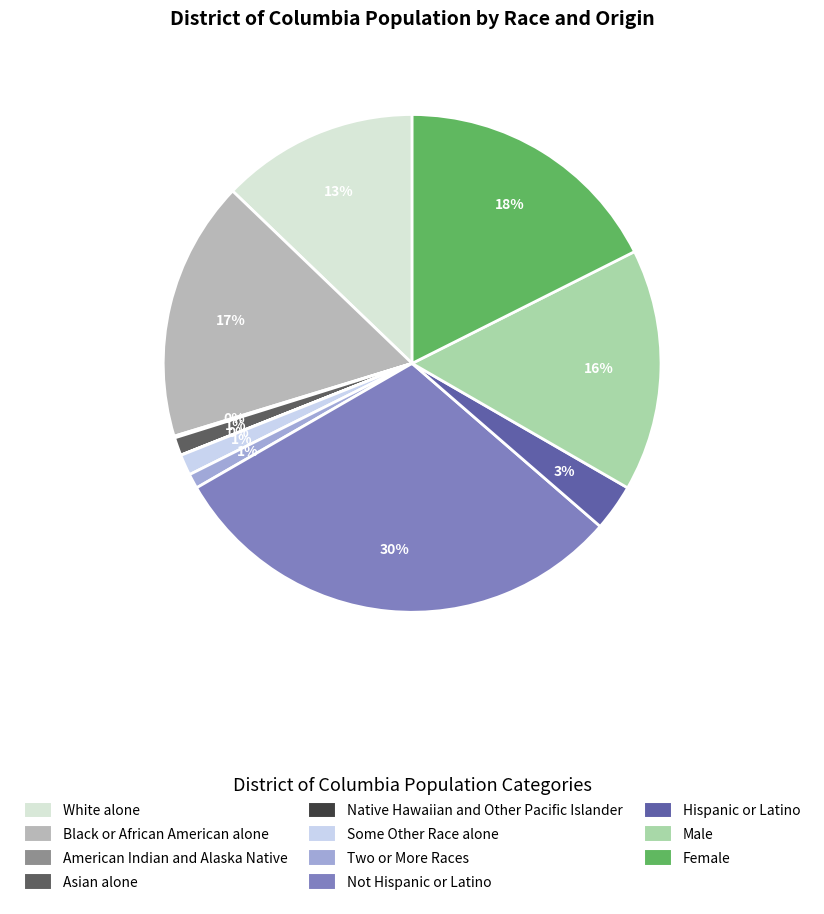

How many segments does this pie chart have?

11